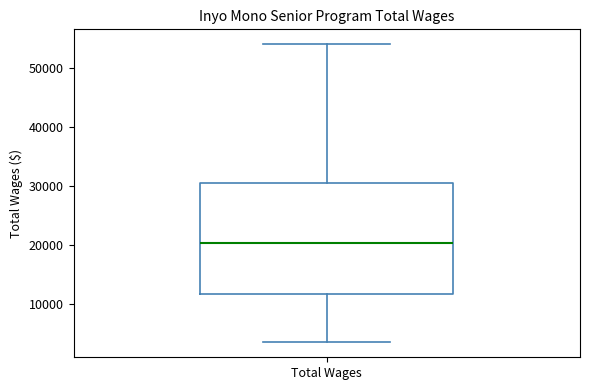

Transcribe this box plot: give where the median line is, the range the box spans, and where the two whiskers end, as read against the y-axis. The values are not printed on the chart, so give them approximately, as read against the axis.

median 20000, box 12000 to 30000, whiskers 3000 to 54000